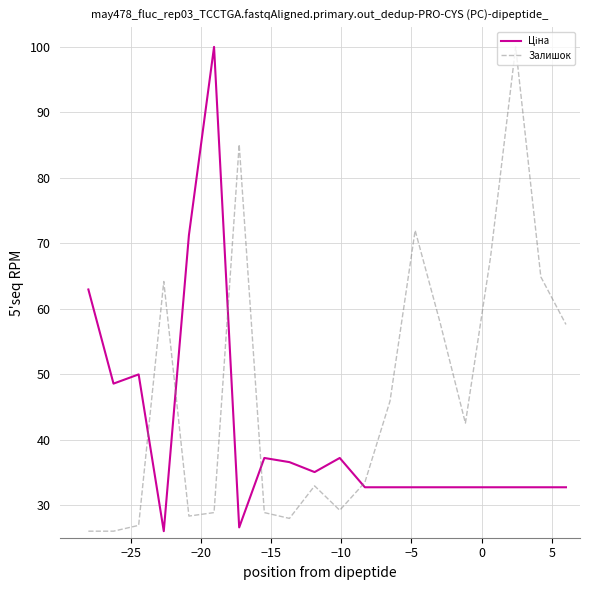

What is the minimum value shown in the chart?

26.0